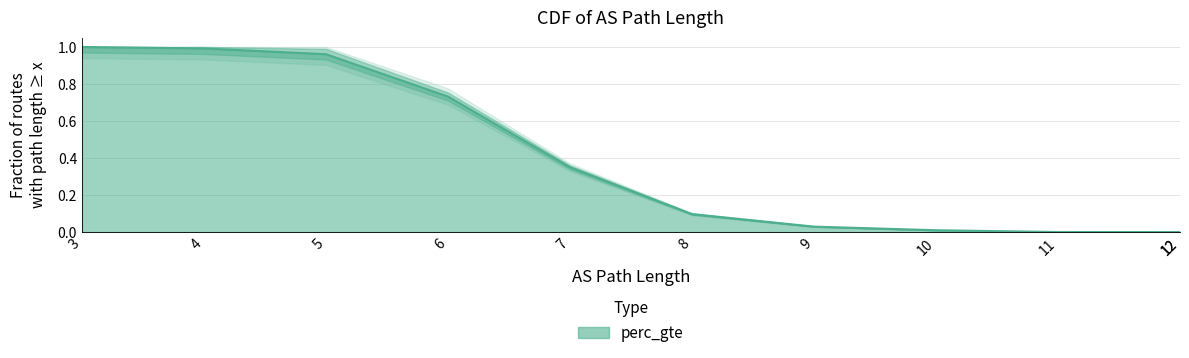

What is the value of the 3rd point from the left?

1.0